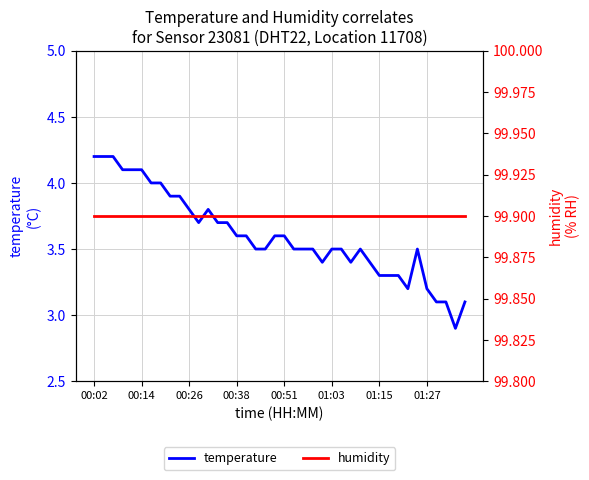

Which series has the largest range (max minus min)?

temperature